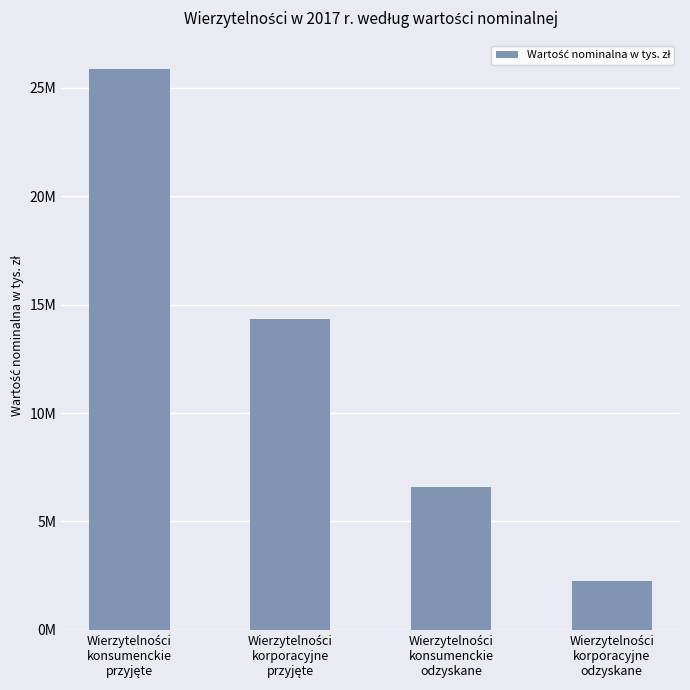

Approximately how many times larger is the value at Wierzytelności
konsumenckie
przyjęte compared to Wierzytelności
konsumenckie
odzyskane?

3.9